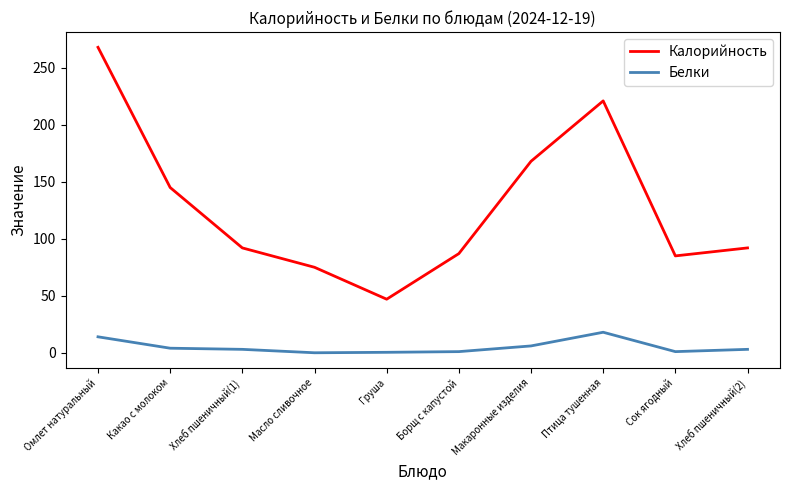

Does the chart display data point markers on the line(s)?

No